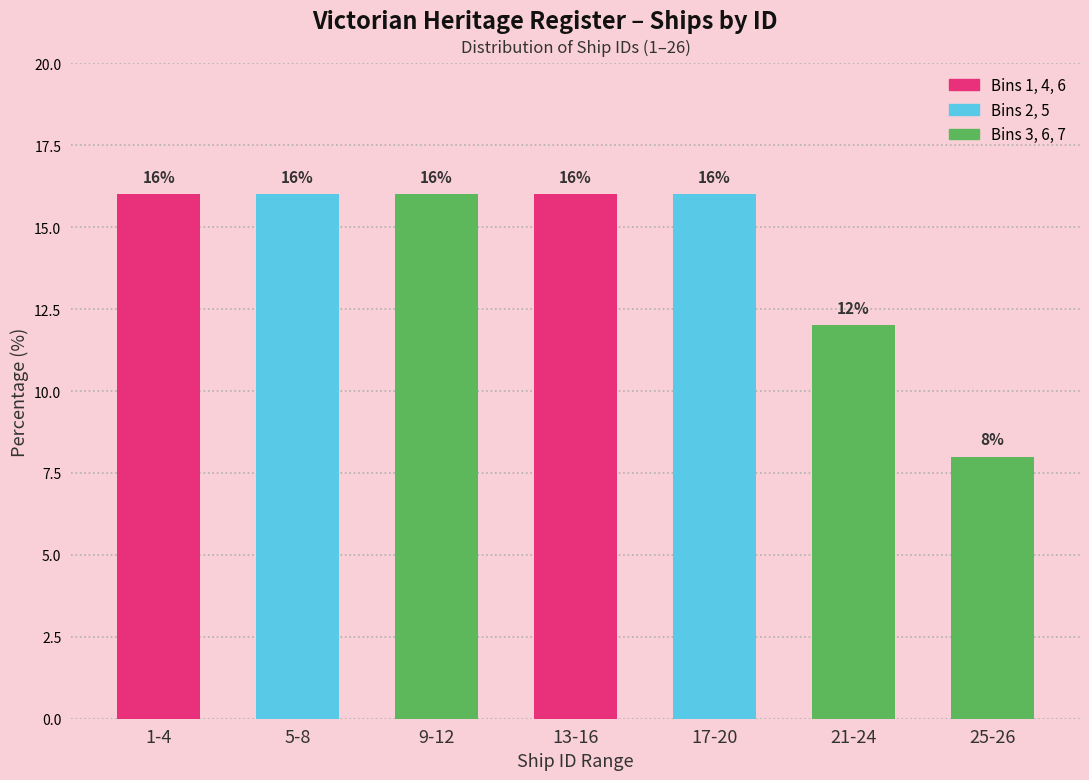

Reading left to right, list all the values displayed in this chart.

1-4=16	5-8=16	9-12=16	13-16=16	17-20=16	21-24=12	25-26=8